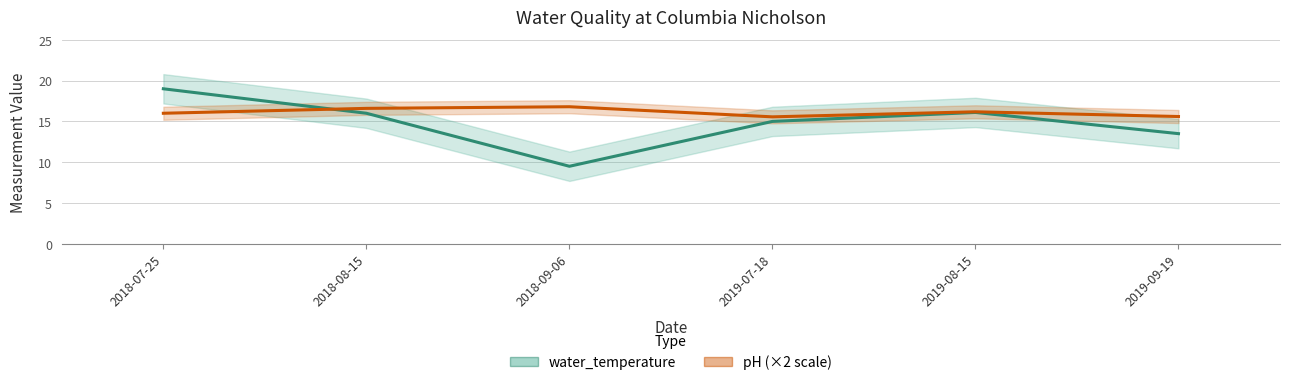

How many data points in pH (×2) are above 16?

3